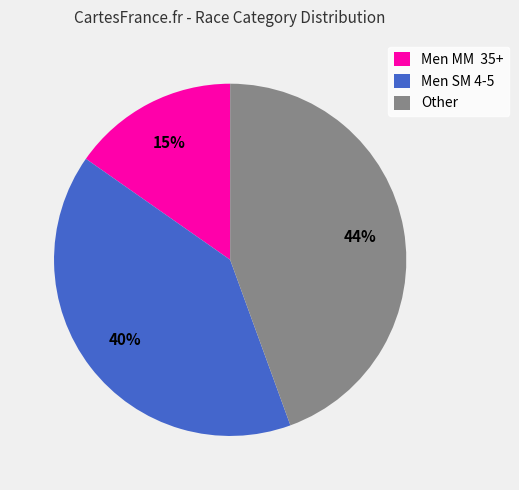

How many slices are in this pie chart?

3